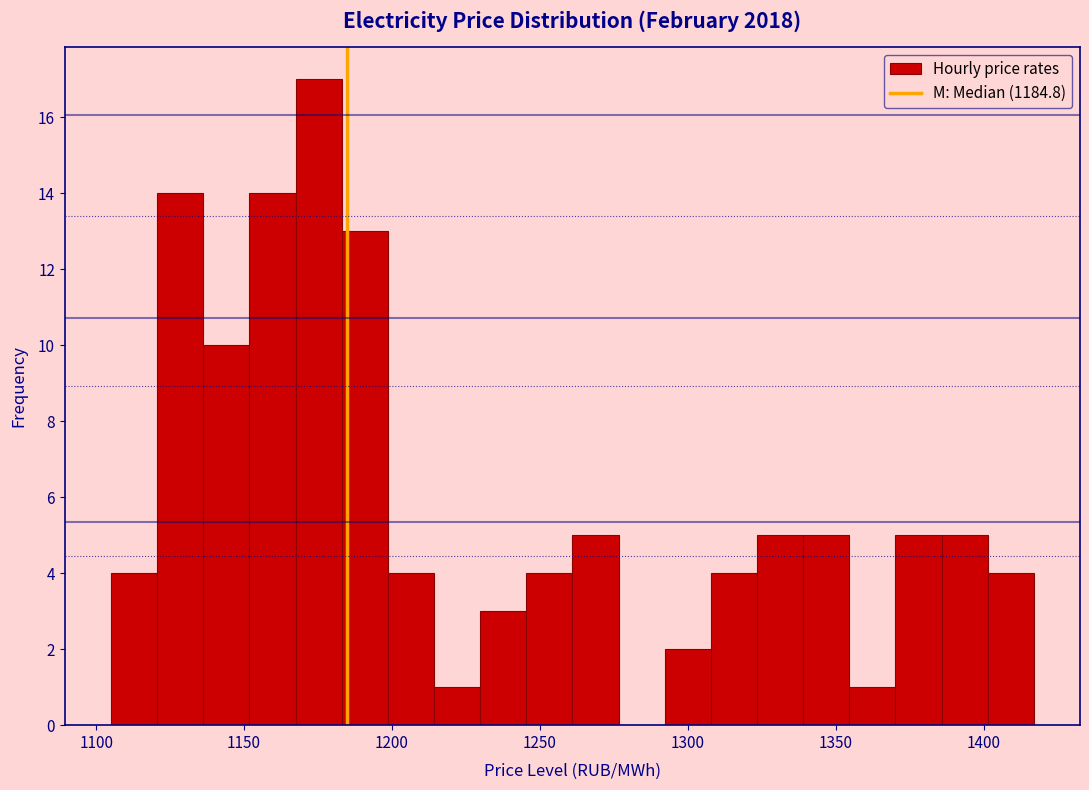

Around what value on the x-axis is the tallest bar? Give the approximate position of its centre, as read against the axis.

1175